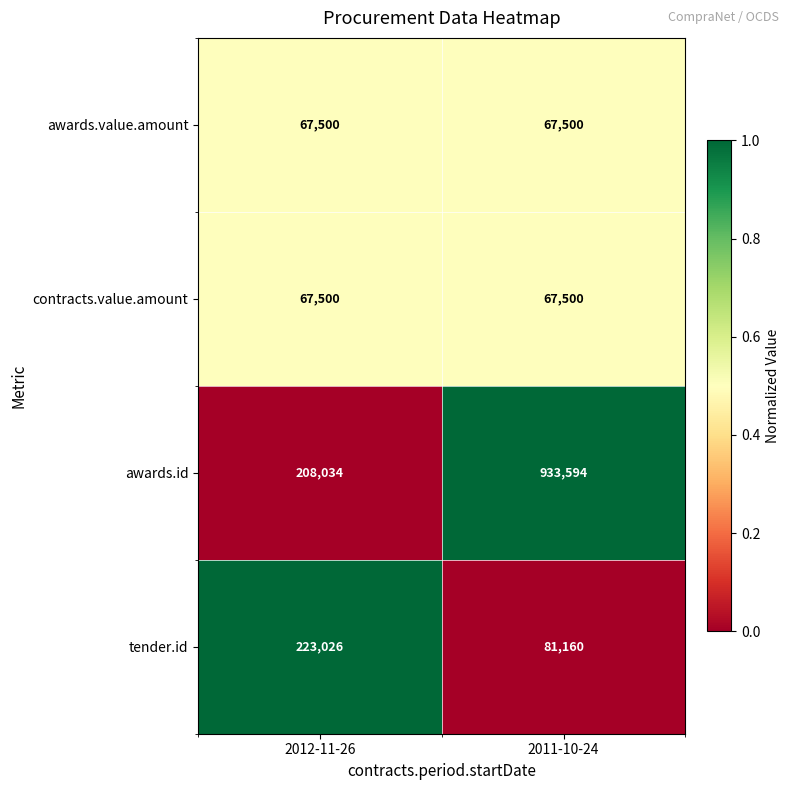

Which series has the widest spread of values?

awards.id